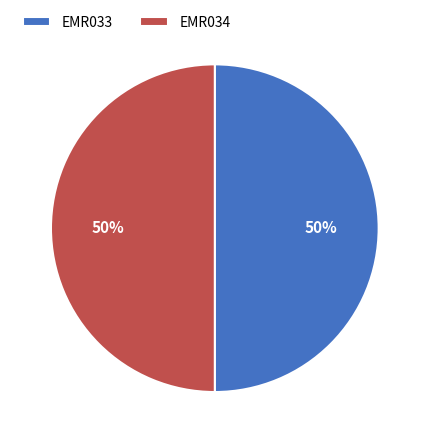

True or false: EMR034 accounts for 50% of the total.

True